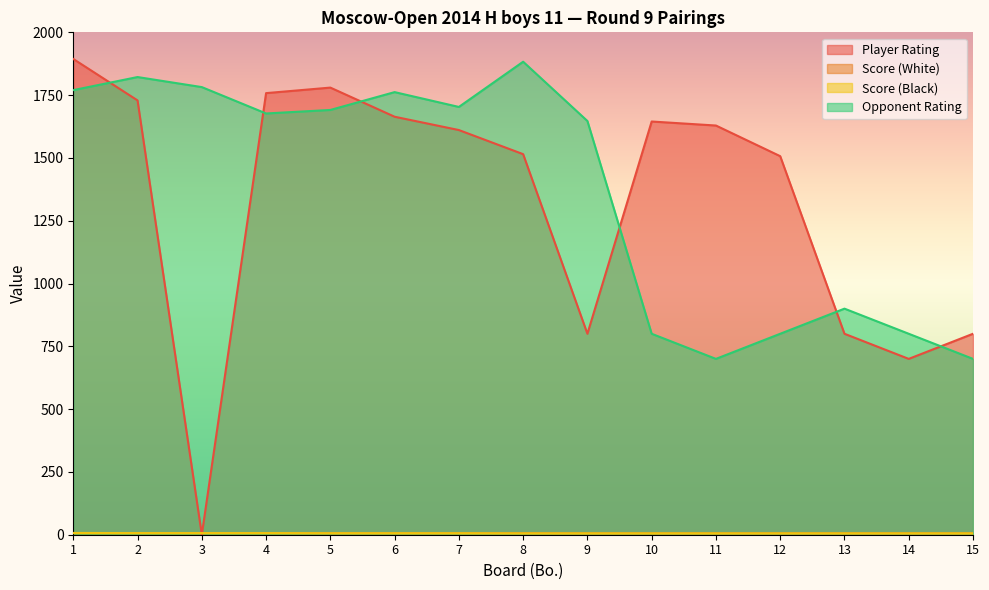

Reading right to left, what are all the values shown in this chart?

Player Rating: 15=800.0	14=700.0	13=800.0	12=1507.0	11=1629.0	10=1645.0	9=800.0	8=1515.0	7=1611.0	6=1664.0	5=1780.0	4=1758.0	3=0.0	2=1729.0	1=1894.0
Score (White): 15=5.5	14=5.5	13=5.5	12=5.5	11=5.5	10=5.5	9=5.5	8=6.0	7=6.0	6=6.0	5=6.0	4=6.5	3=6.5	2=6.5	1=6.5
Score (Black): 15=5.5	14=5.5	13=5.5	12=5.5	11=5.5	10=5.5	9=5.5	8=5.5	7=6.0	6=6.0	5=6.0	4=6.5	3=6.5	2=6.5	1=7.0
Opponent Rating: 15=700.0	14=800.0	13=900.0	12=800.0	11=700.0	10=800.0	9=1647.0	8=1883.0	7=1703.0	6=1762.0	5=1691.0	4=1677.0	3=1782.0	2=1822.0	1=1770.0